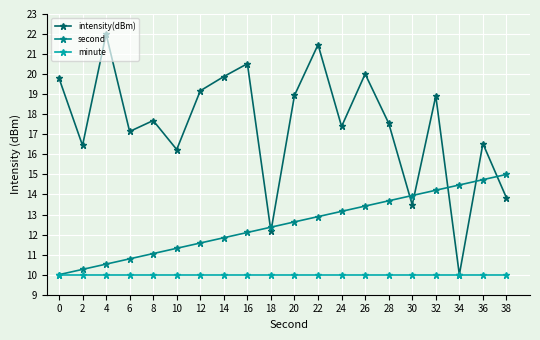

Which series ends up on top after the final intersection of second and intensity(dBm)?

second